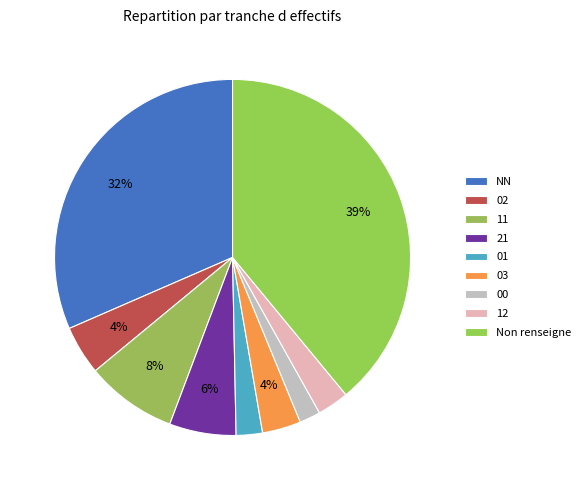

The 02 slice represents 19% of the pie. True or false?

False